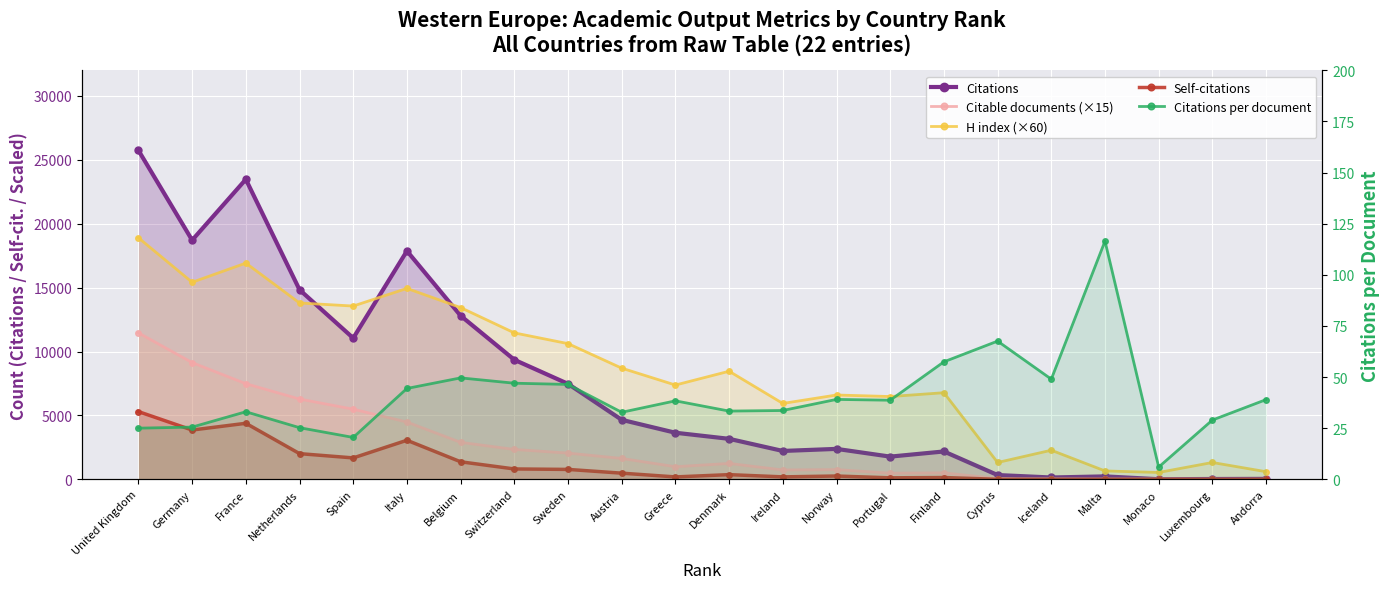

How many distinct data groups are displayed?

5